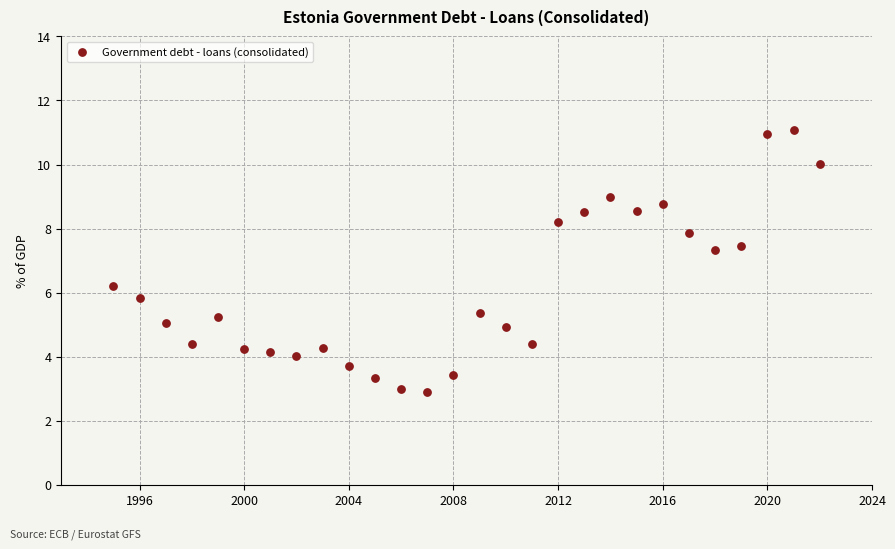

What is the range of Y values (max minus min)?

8.2